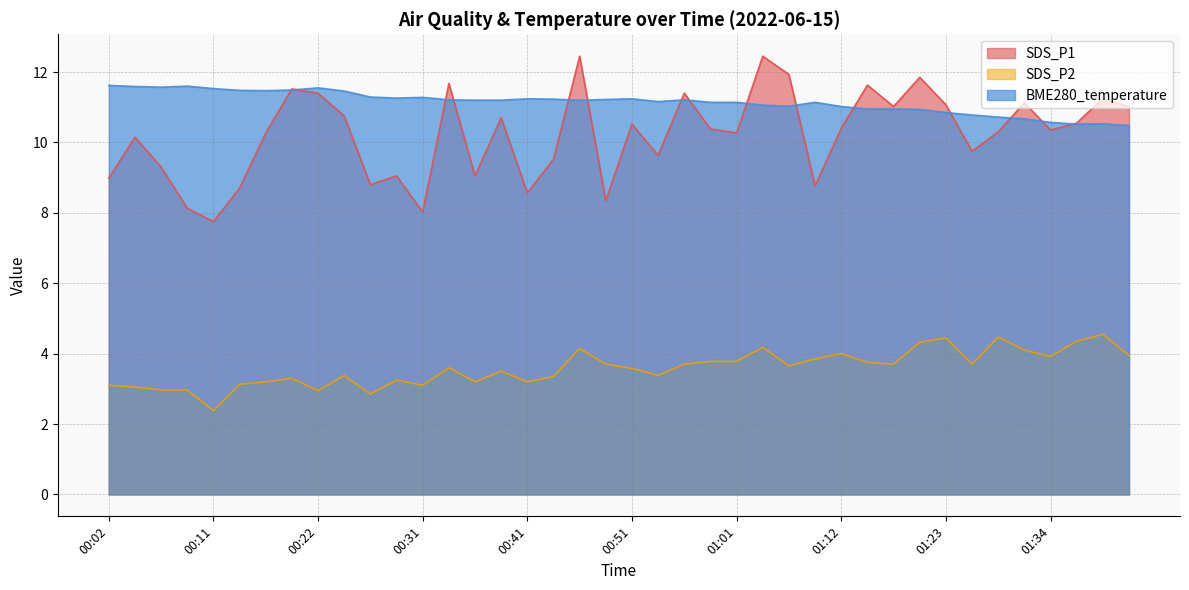

True or false: SDS_P1 has more than 2 points higher than both neighbors.

True